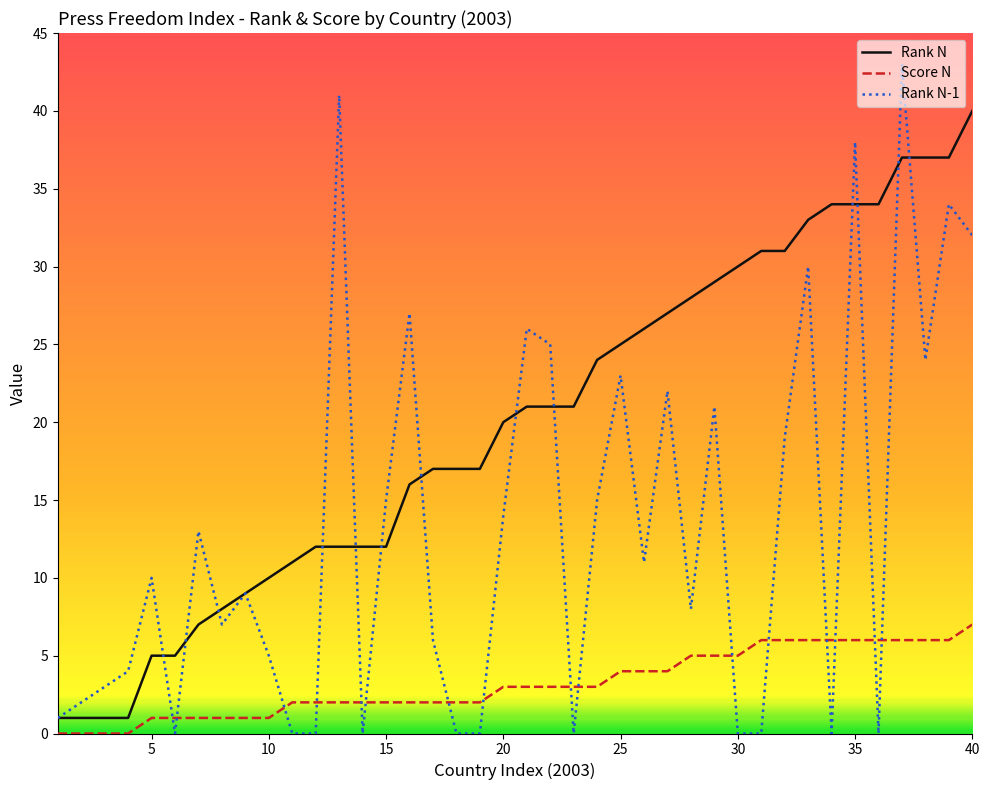

List the series in order of their peak value, highest first.

Rank N-1, Rank N, Score N